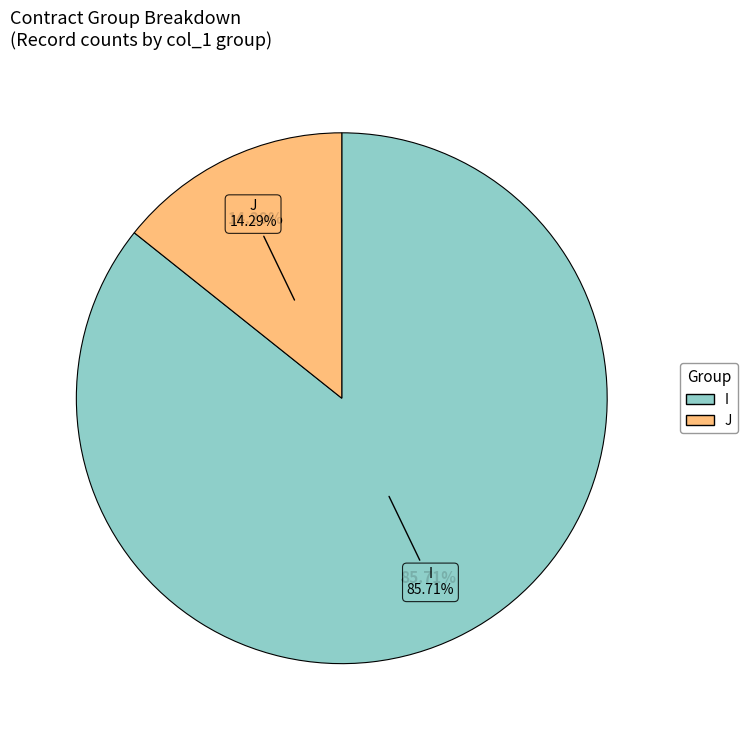

How many slices are in this pie chart?

2